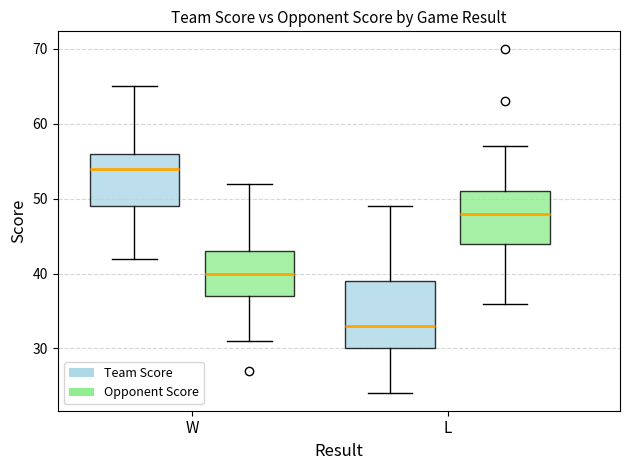

Comparing the boxes themselves (not the whiskers), which one is the tallest?

L (Team Score)